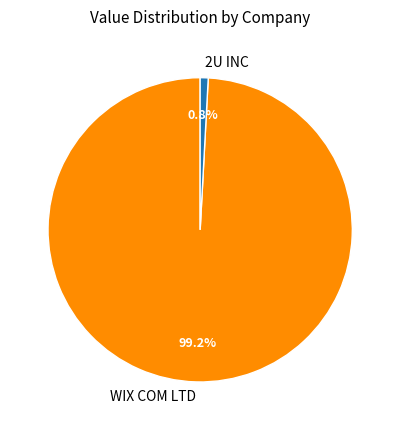

Is it true that WIX COM LTD is 99% of the pie?

True